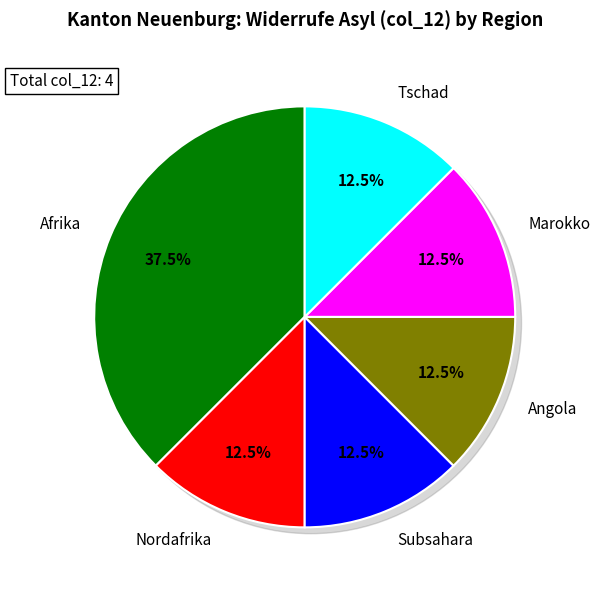

What is the largest slice in the pie chart?

Afrika